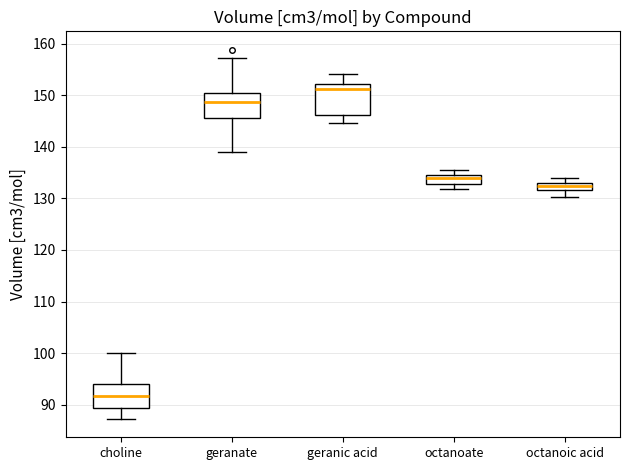

Comparing the boxes themselves (not the whiskers), which one is the tallest?

geranic acid